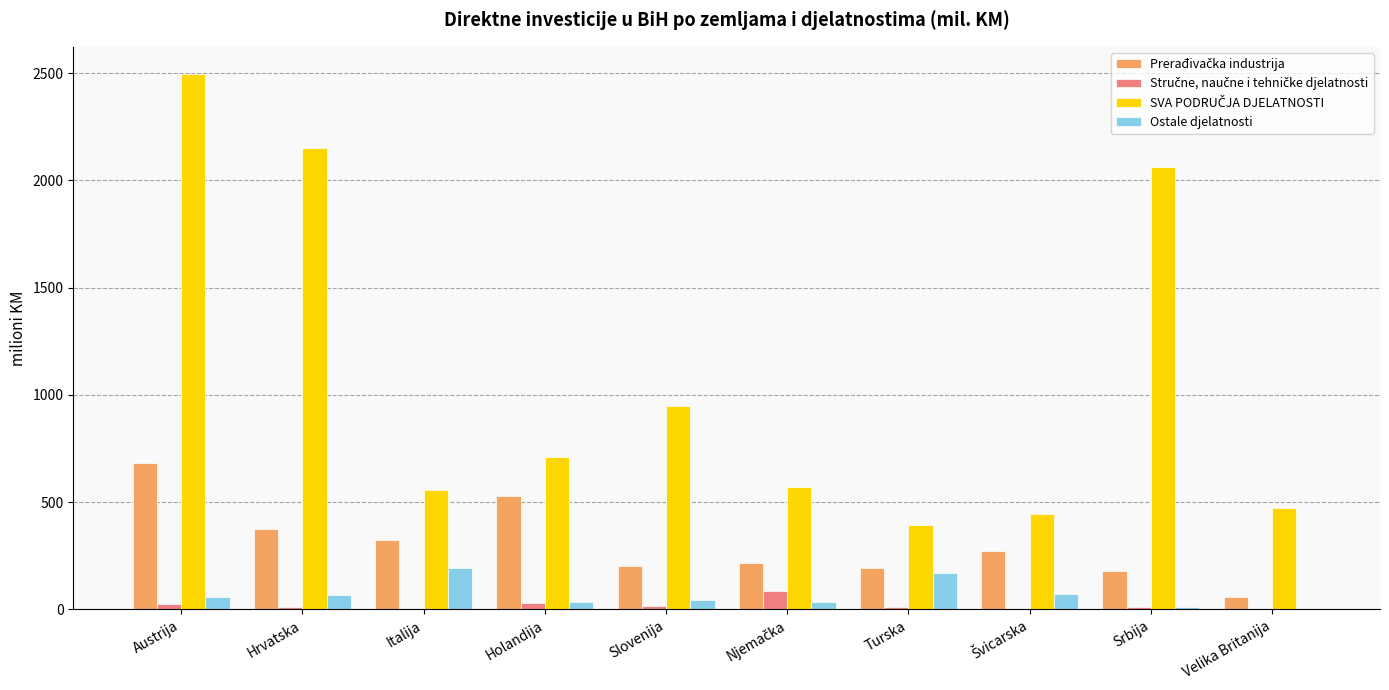

What is the average value of the Ostale djelatnosti series?

69.1